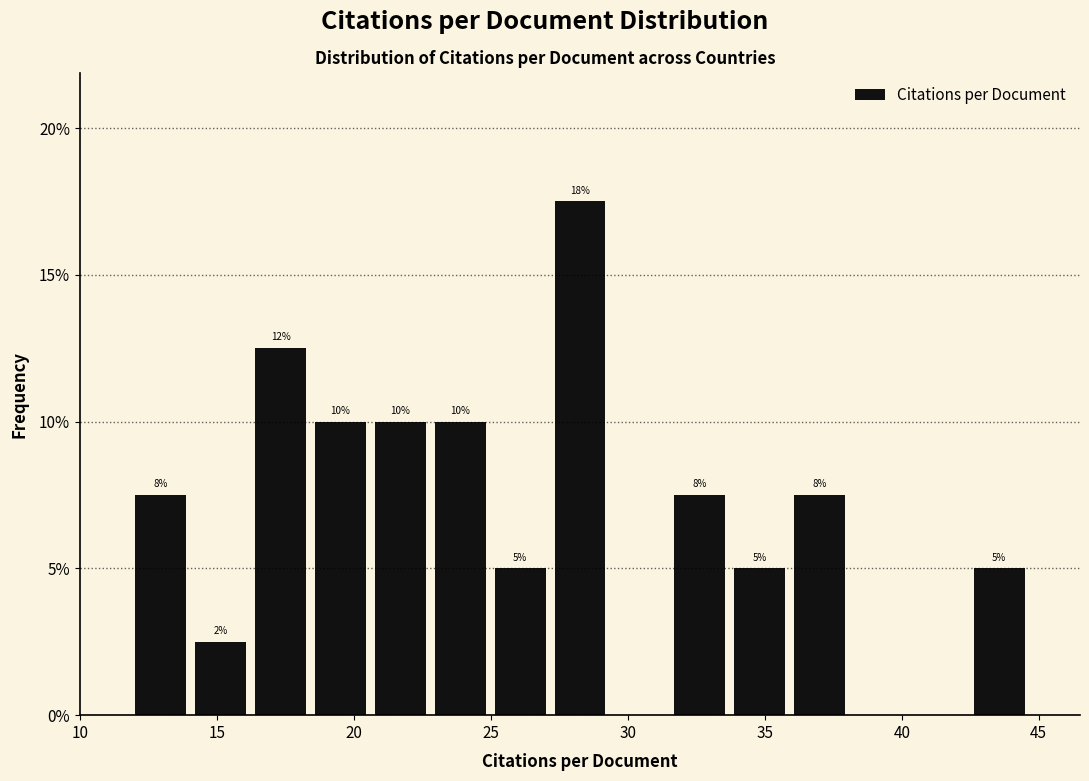

Over which range of the x-axis is the bar tallest?

27.0 to 29.5